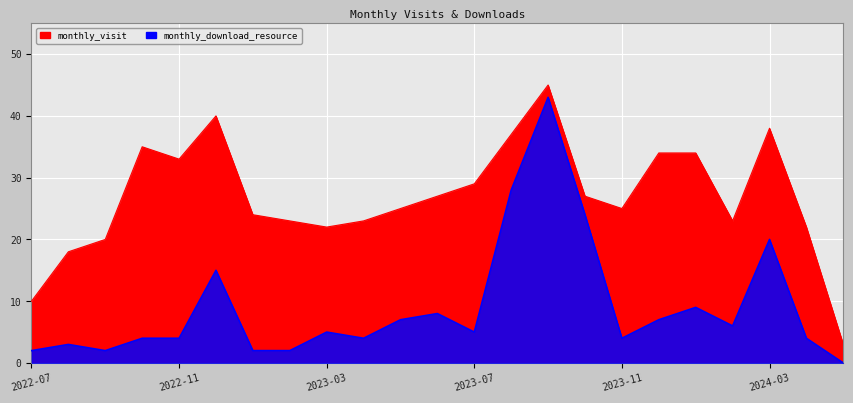

What value does the monthly_download_resource series have at 2023-10?

24